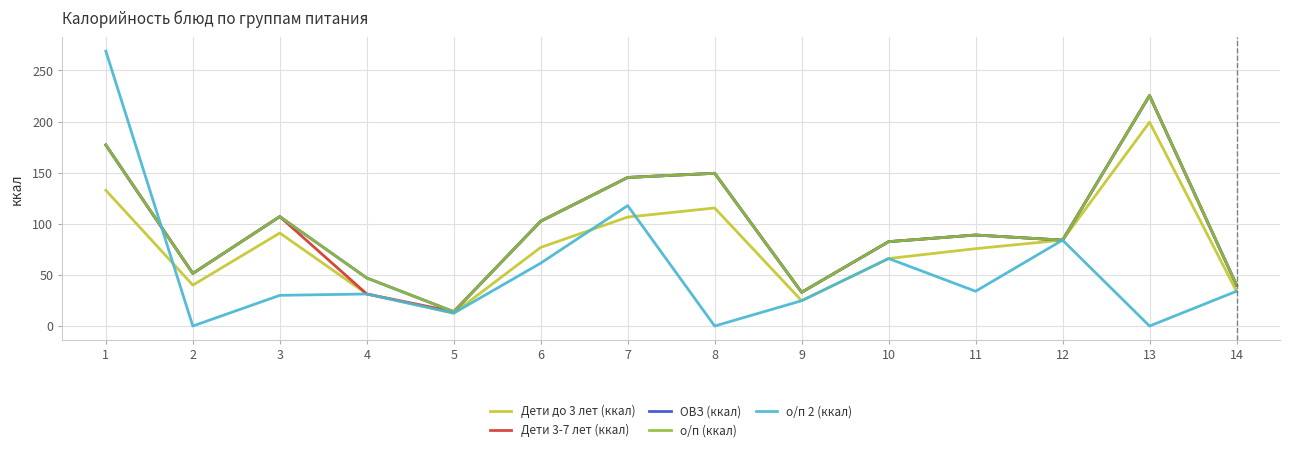

Does the chart have visible grid lines?

Yes